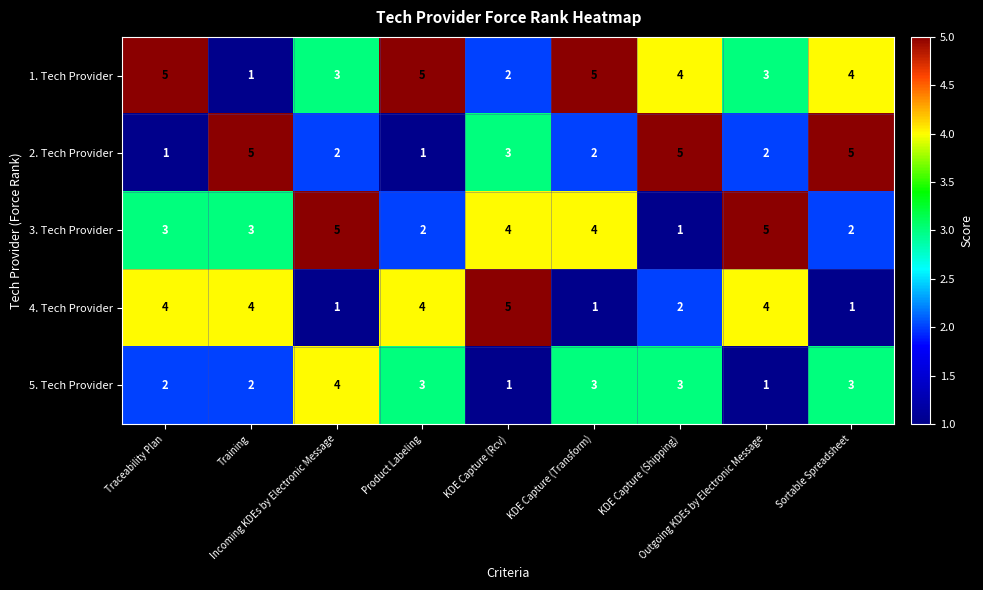

What is the greatest value displayed?

5